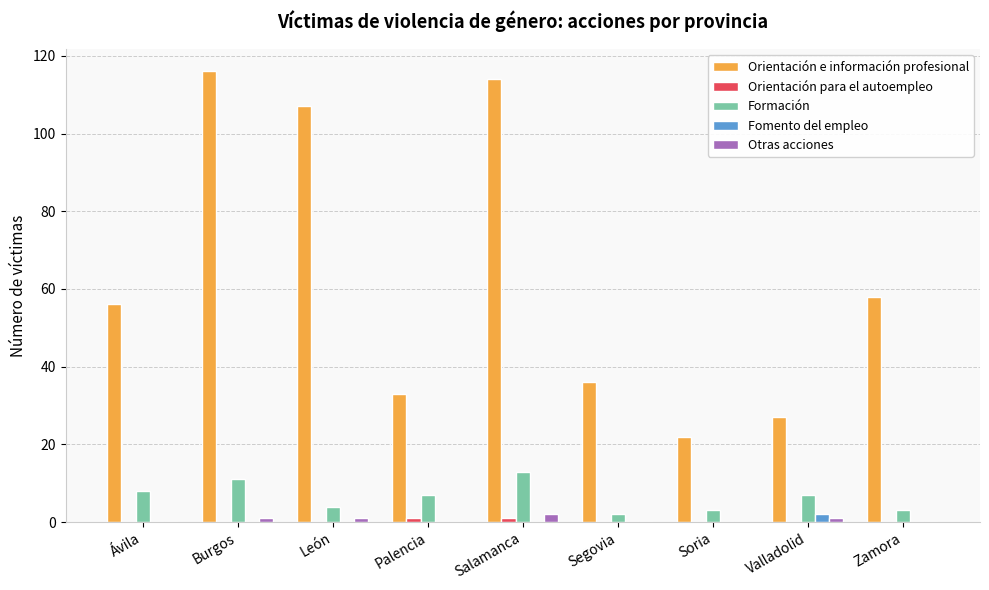

How many categories are shown in the chart?

9